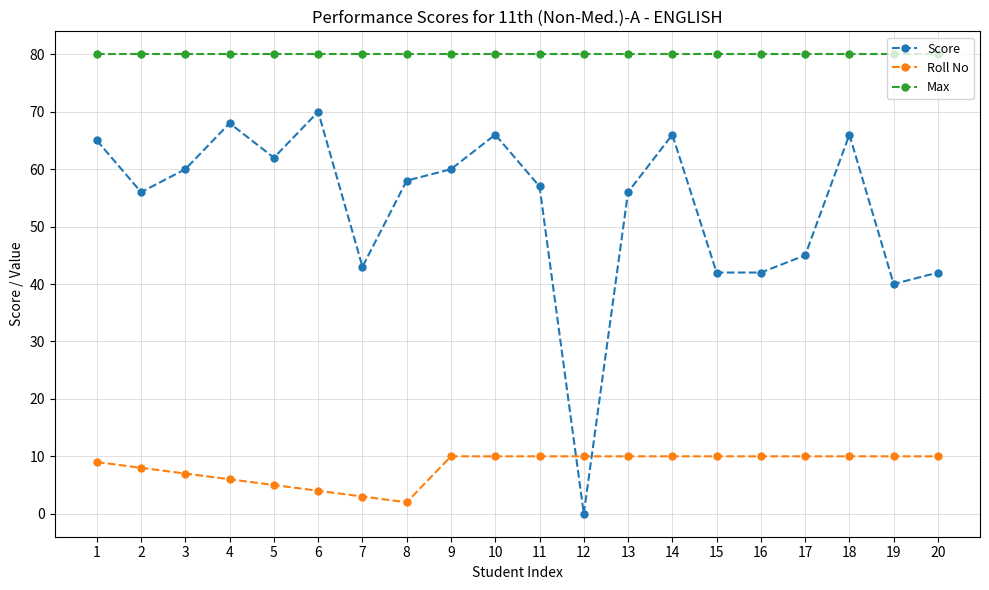

Between 3 and 8, which series saw the biggest shift?

Roll No